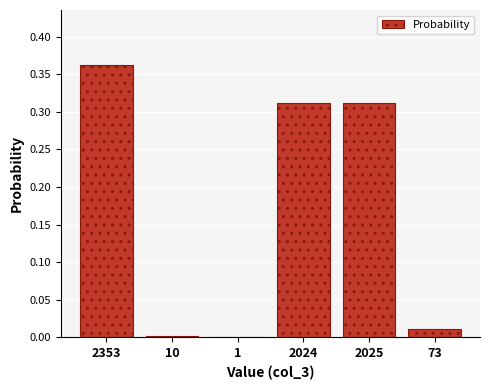

Which category has the highest value across all series?

2353